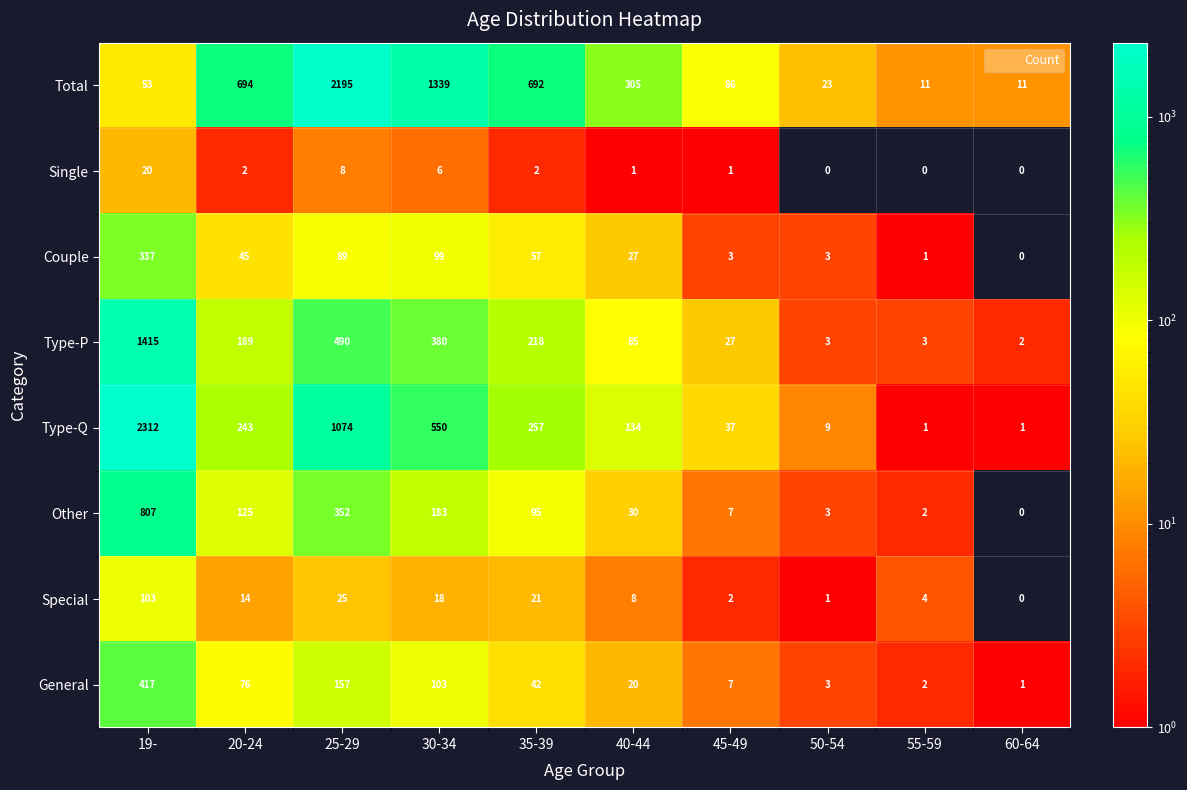

Rank the series by their maximum value, from highest to lowest.

Type-Q, Total, Type-P, Other, General, Couple, Special, Single